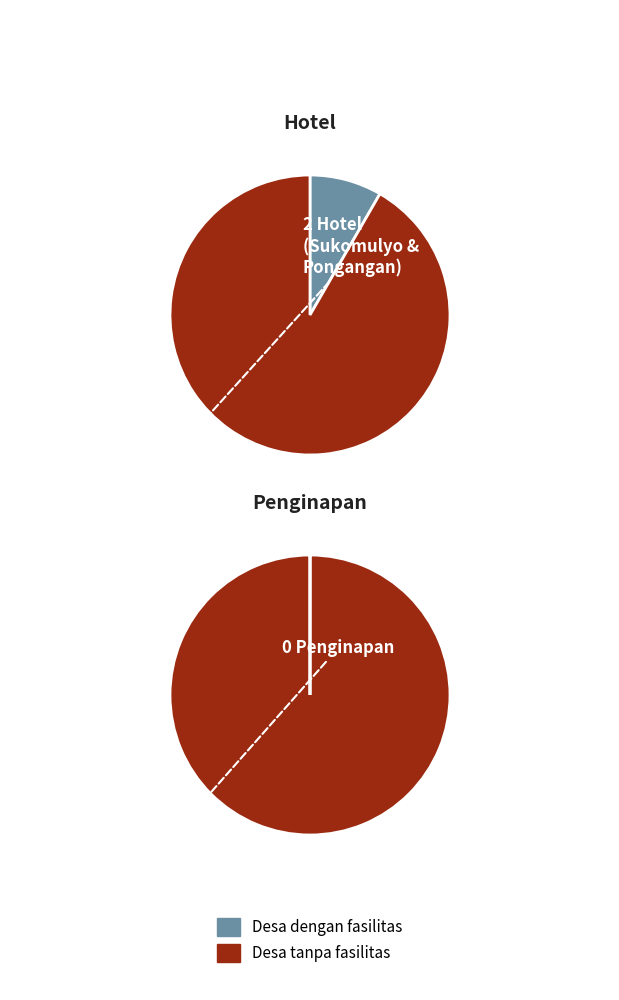

What portion of the pie excludes Sukomulyo?

75.0%